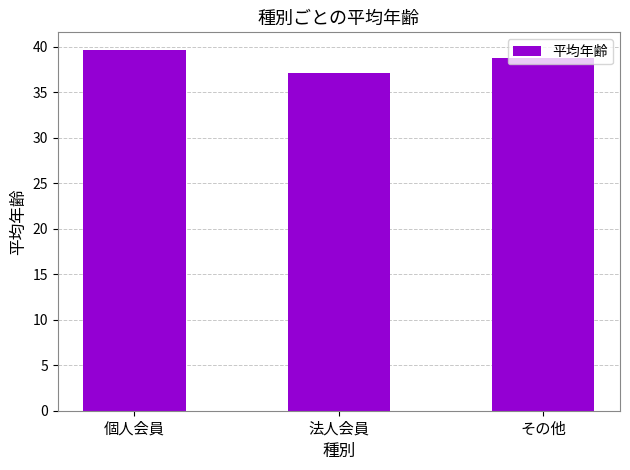

Reading left to right, extract all data points from this chart.

個人会員=39.6	法人会員=37.1	その他=38.8